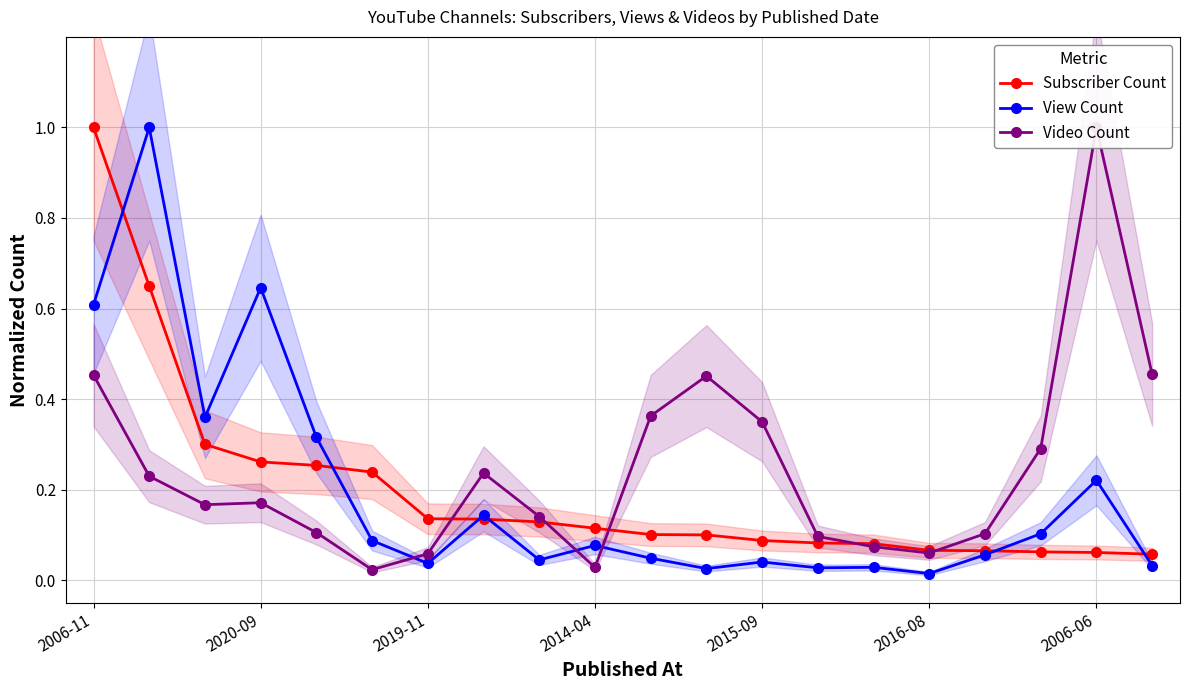

Which series has the largest range (max minus min)?

View Count